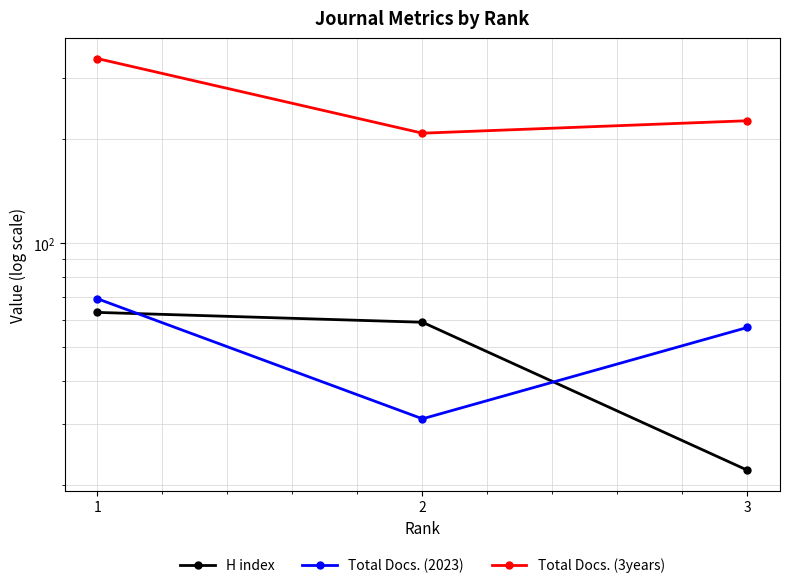

True or false: H index has a value of 63 at 1.

True